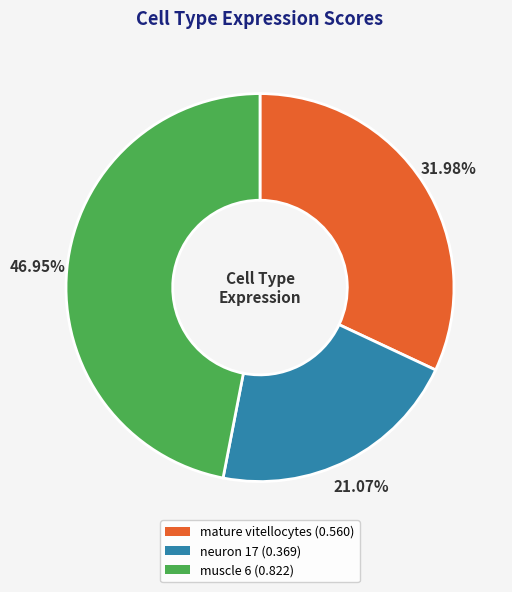

Between mature vitellocytes and muscle 6, which is larger?

muscle 6